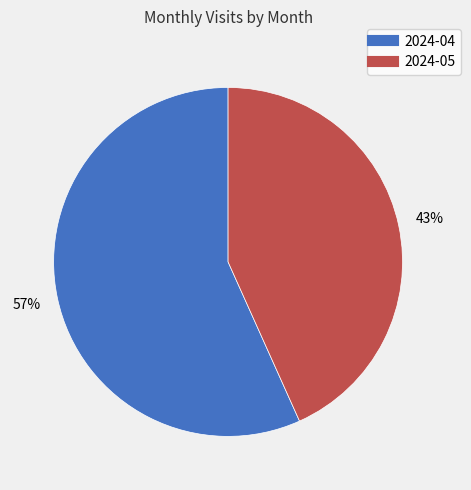

How many segments does this pie chart have?

2